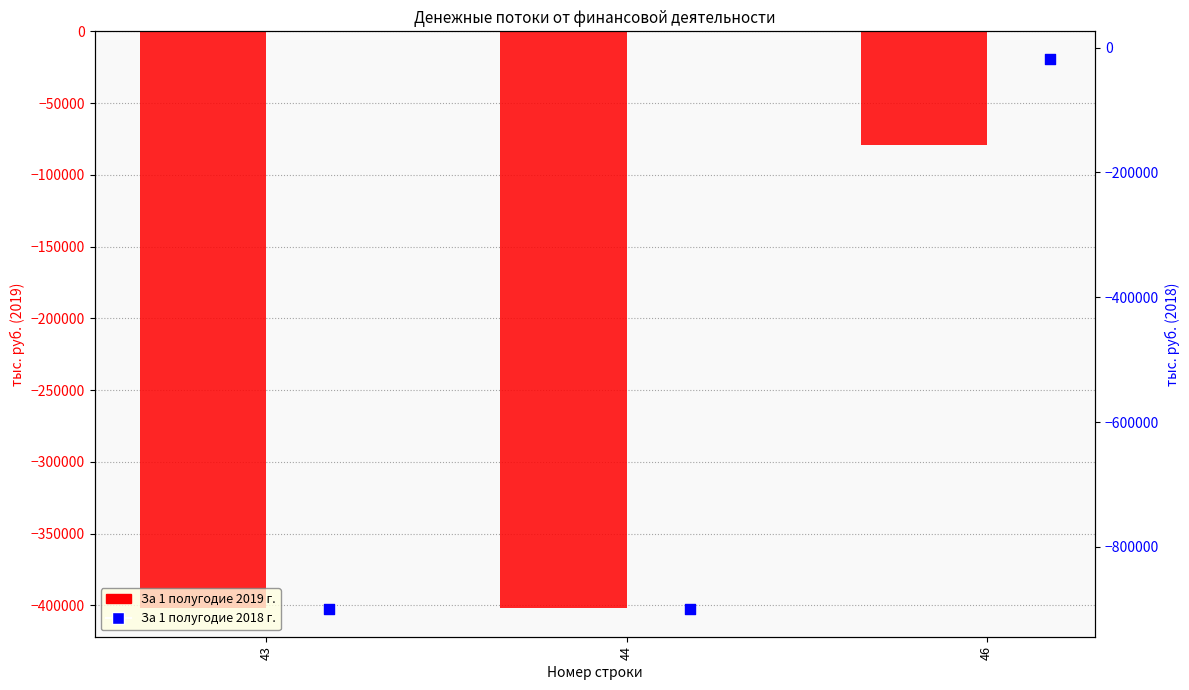

Which series contains the lowest Y value?

За 1 полугодие 2018 г.